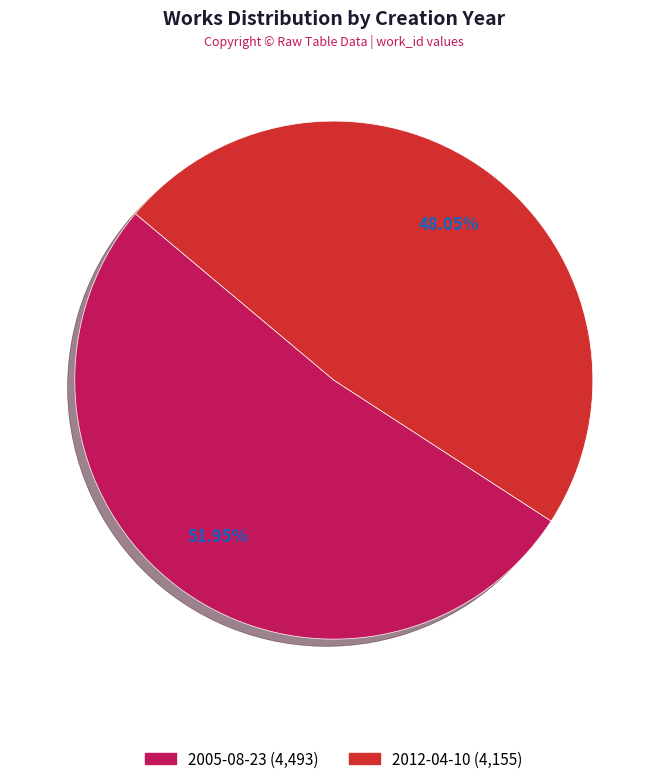

What is the smallest slice in the pie chart?

2012-04-10